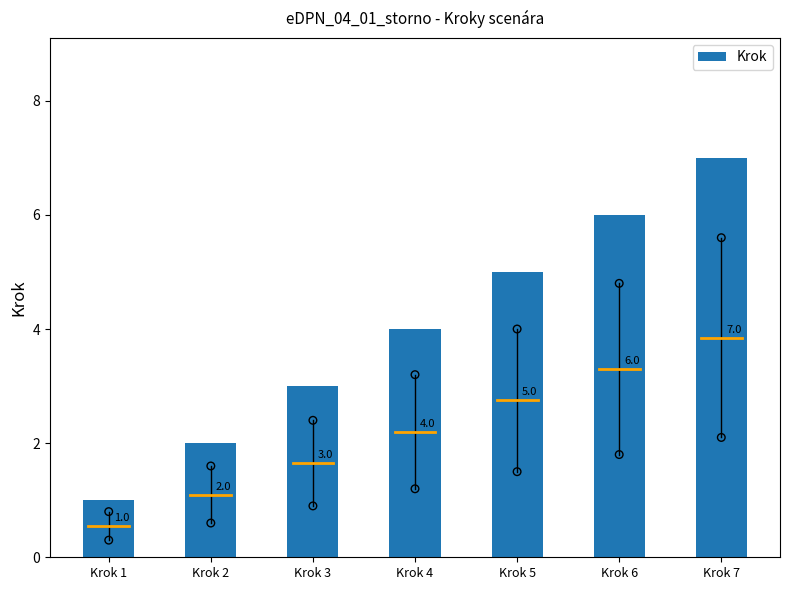

What is the change in value from Krok 4 to Krok 6?

+2